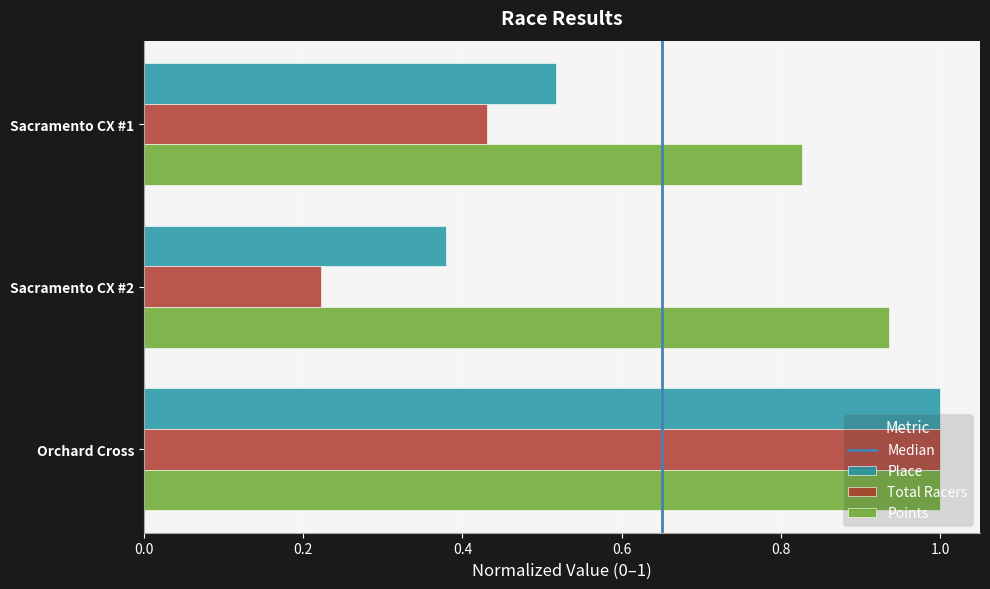

At which category is the sum across all series the highest?

Orchard Cross